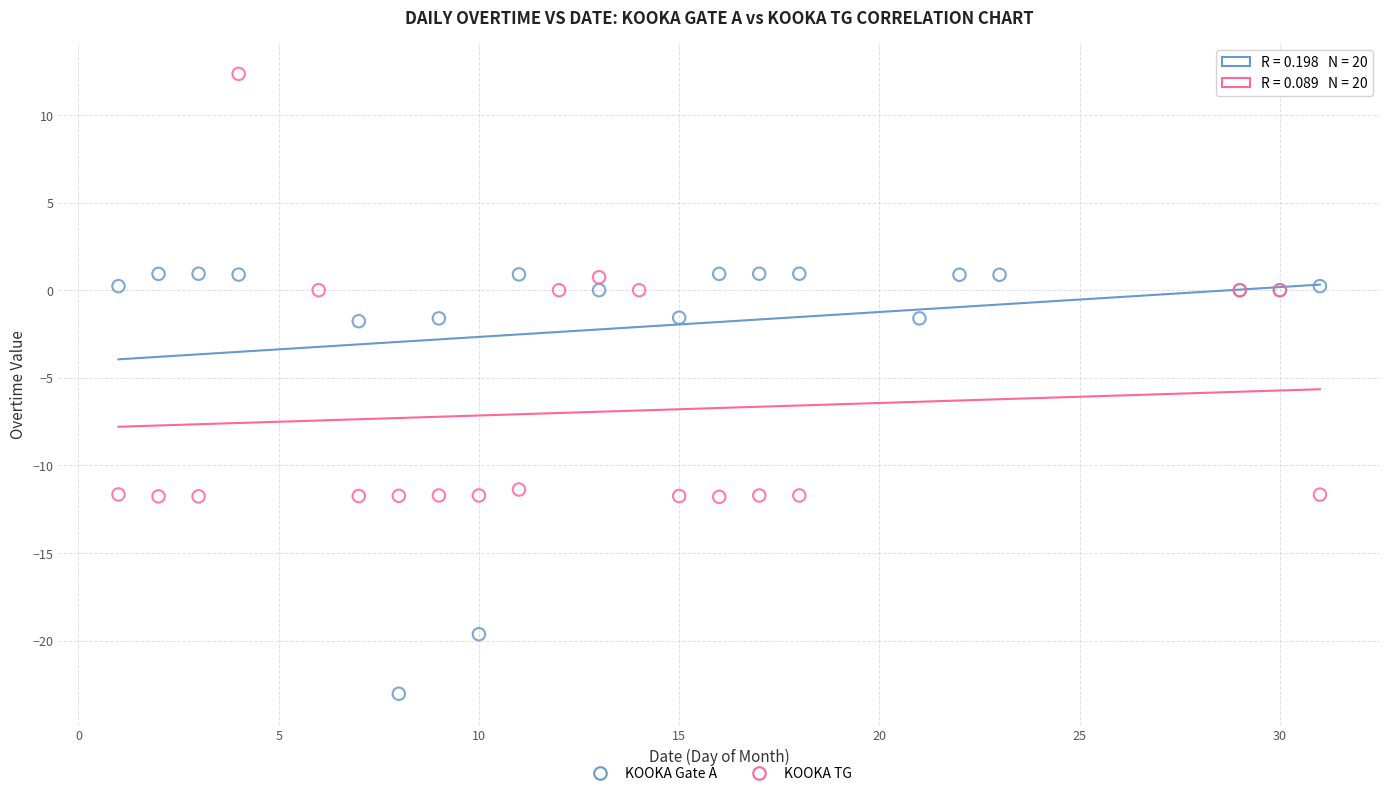

Which series contains the lowest Y value?

KOOKA Gate A